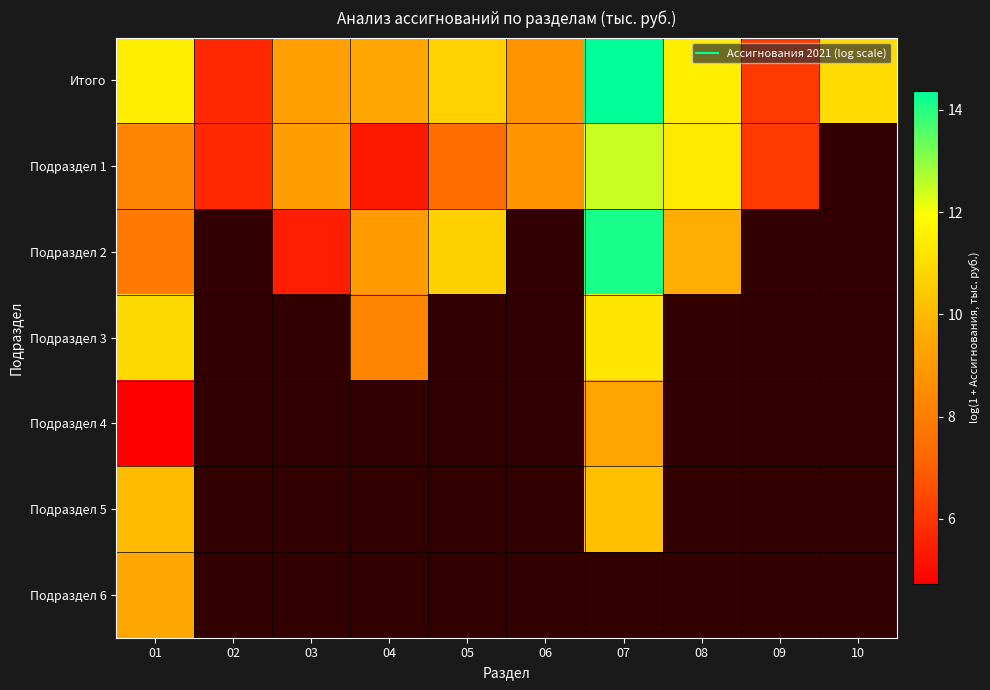

What is the difference between the highest and lowest values at 08?

1.9